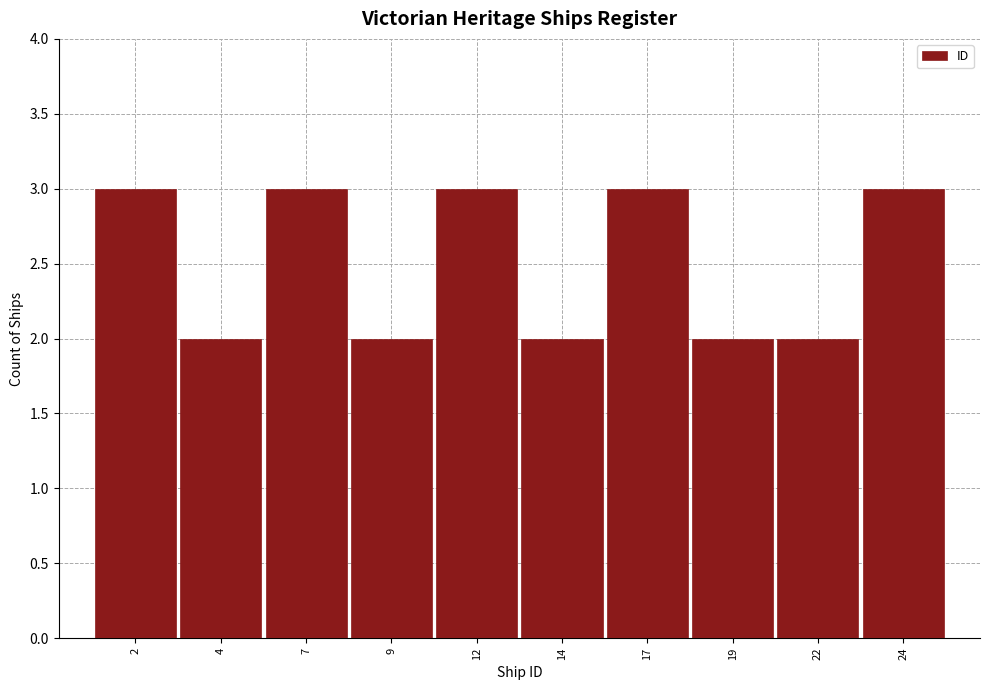

Reading right to left, extract all data points from this chart.

3	2	2	3	2	3	2	3	2	3